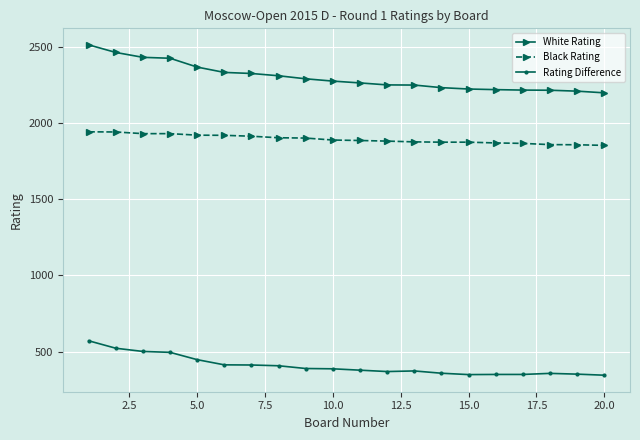

True or false: Rating Difference has more than 0 interior local peaks.

True